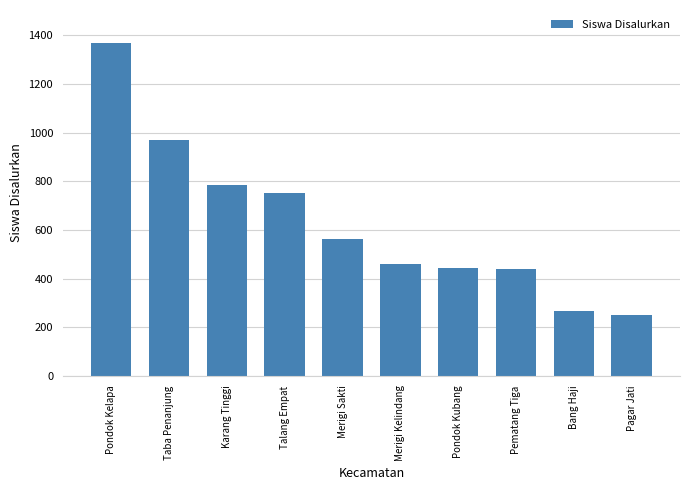

What is the label of the 7th bar from the left?

Pondok Kubang